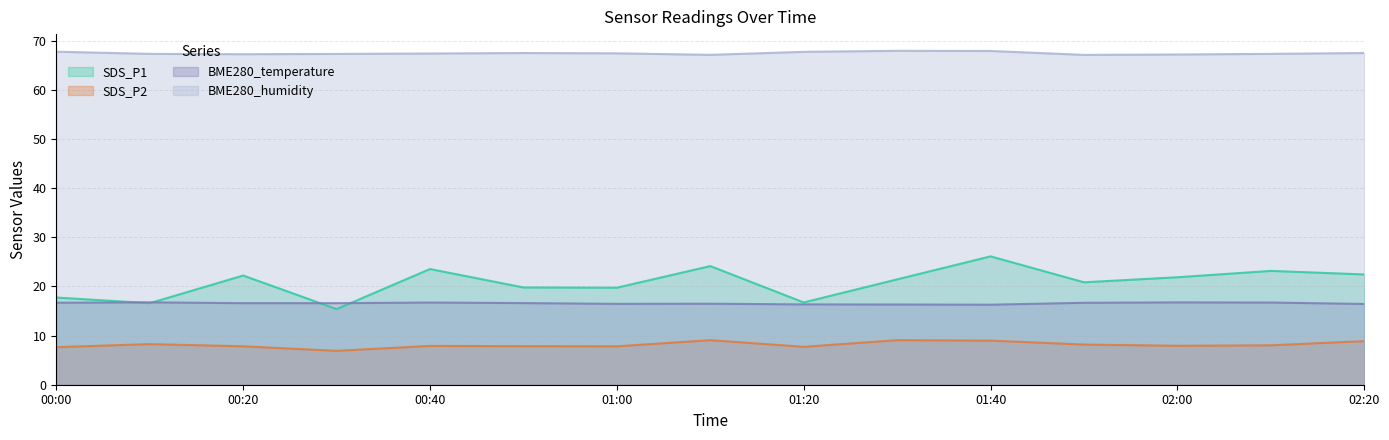

What value does the SDS_P1 series have at 02:00?

21.9